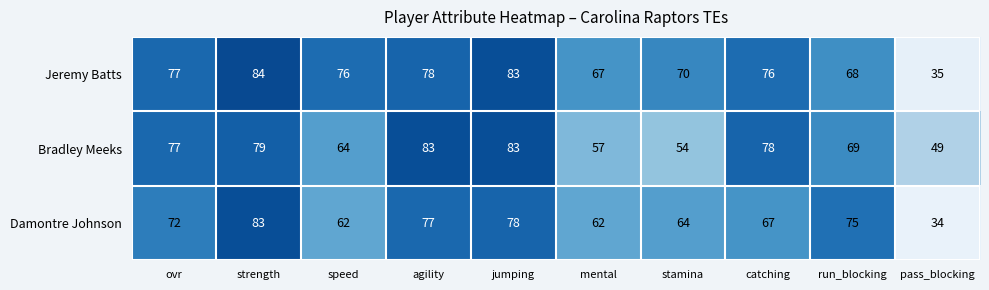

The value of Damontre Johnson at ovr is 72. True or false?

True